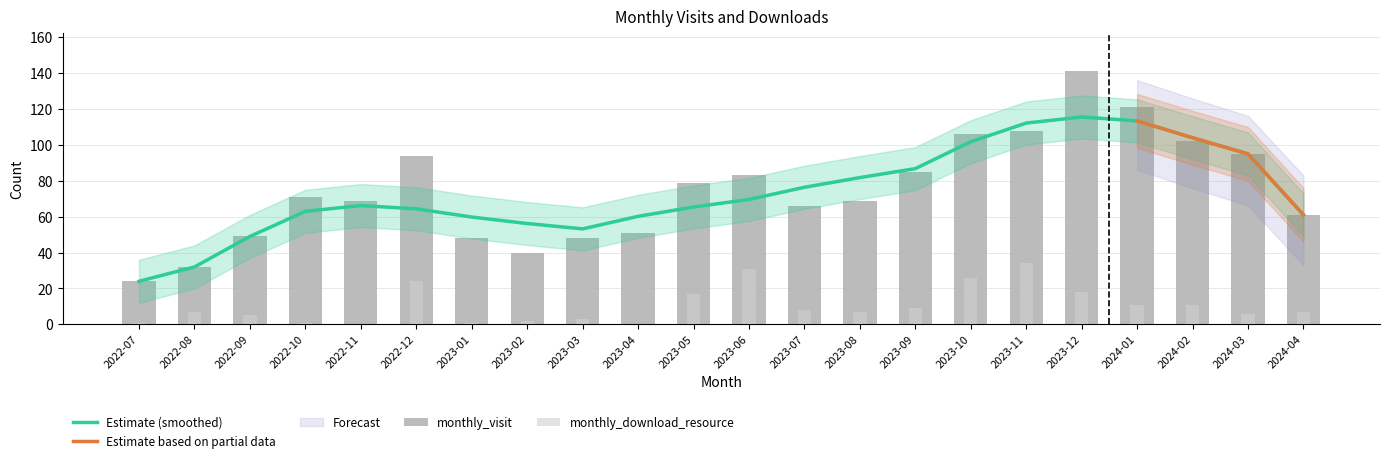

How many values in the monthly_visit series are below 71?

11